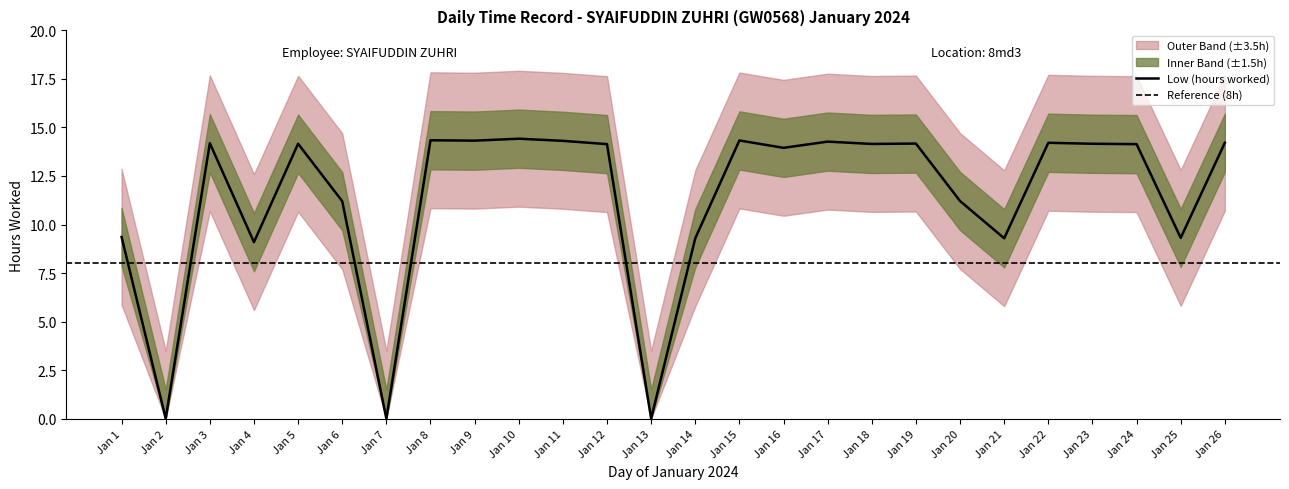

The Low (hours worked) series shows 16.5 at Jan 20. True or false?

False